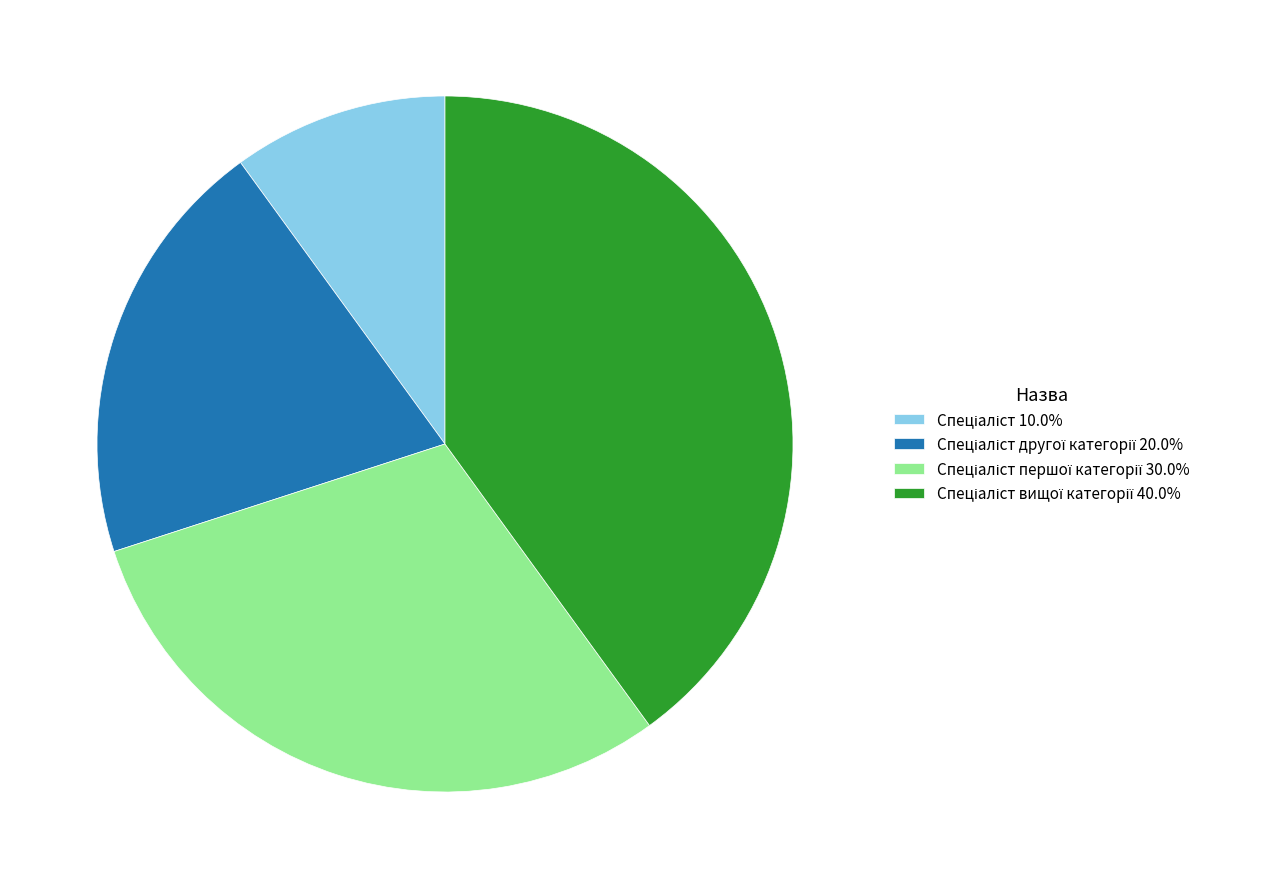

Does any single category account for the majority?

No